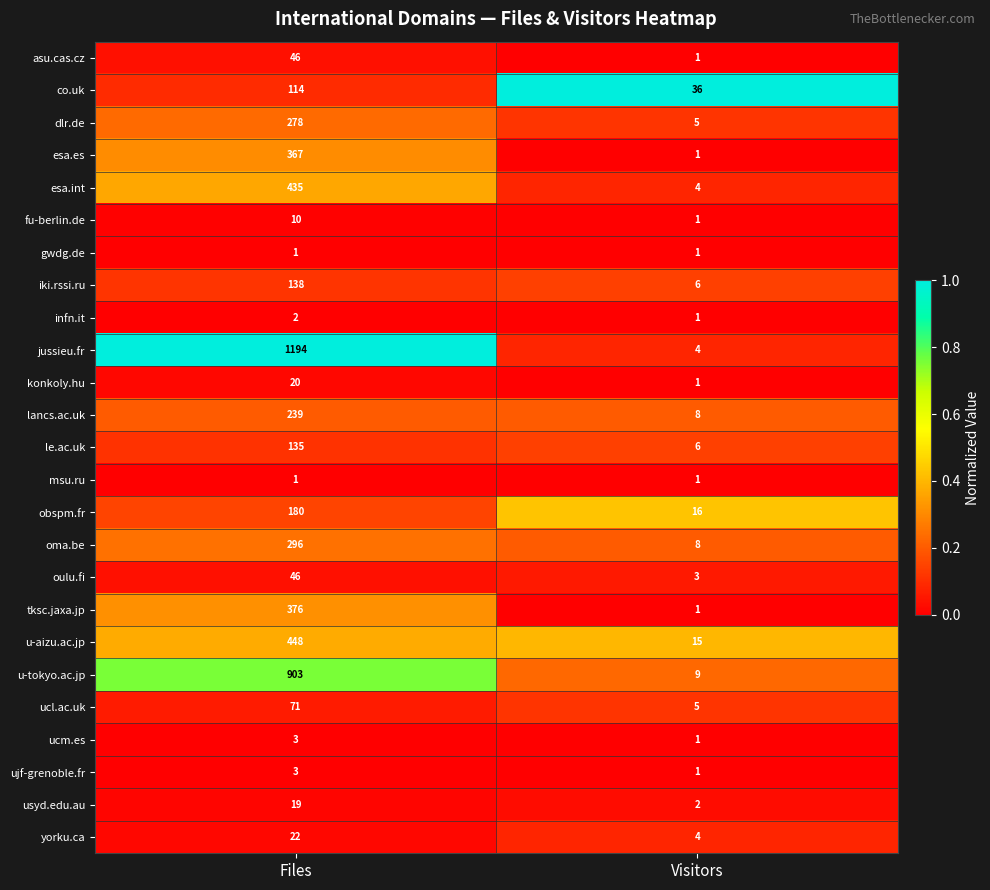

Between Files and Visitors, which series saw the biggest shift?

jussieu.fr